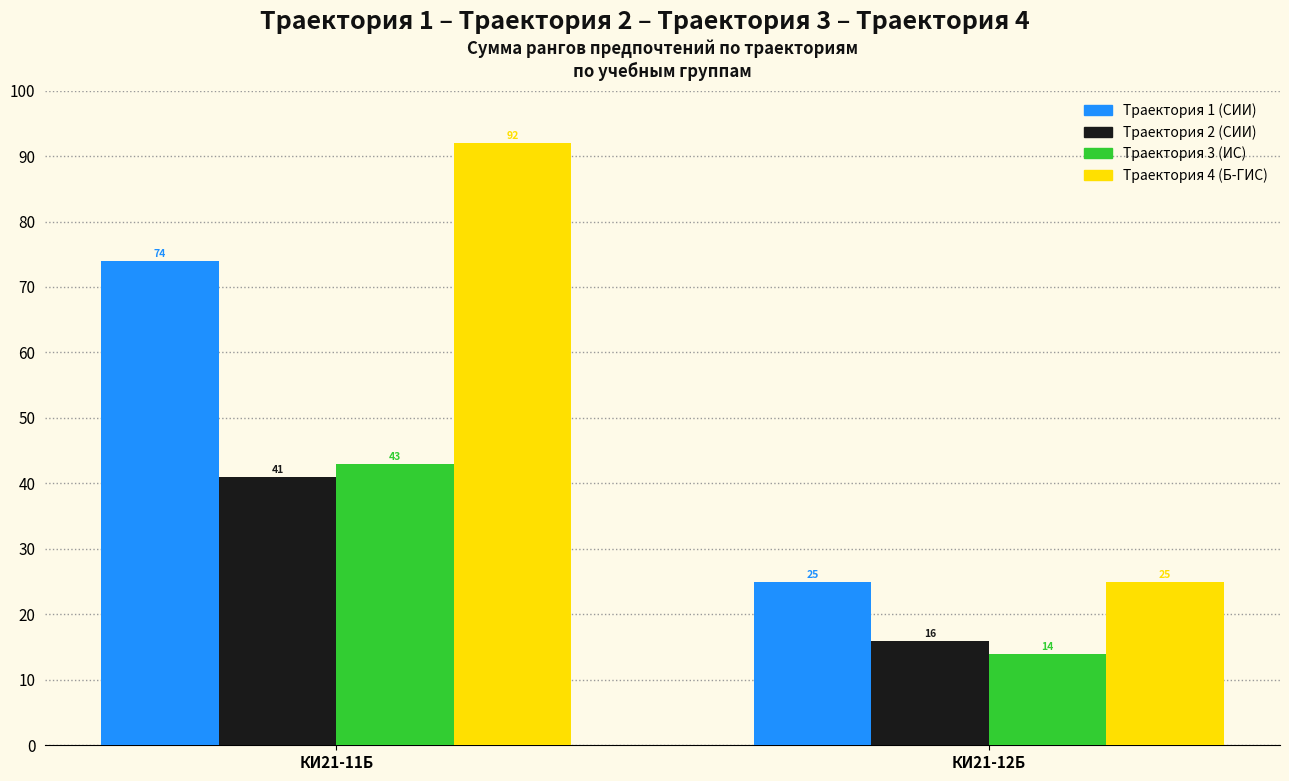

What is the label of the 1st bar from the left?

КИ21-11Б